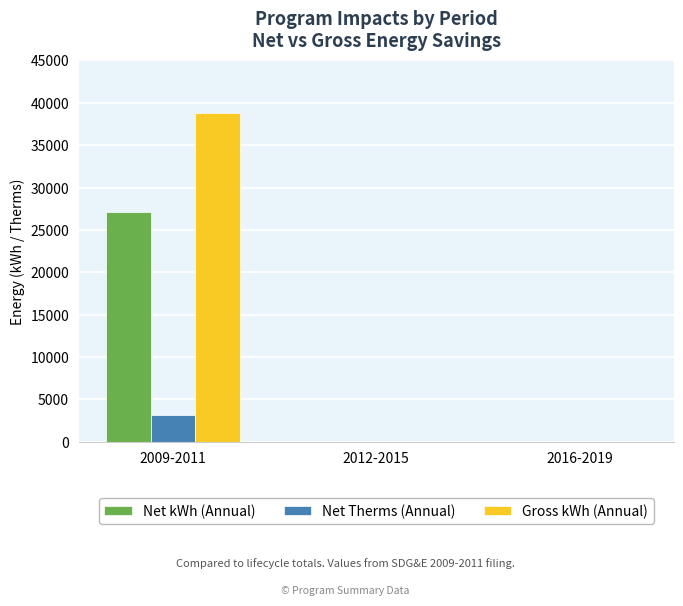

The value of Gross kWh (Annual) at 2012-2015 is 14577.3. True or false?

False